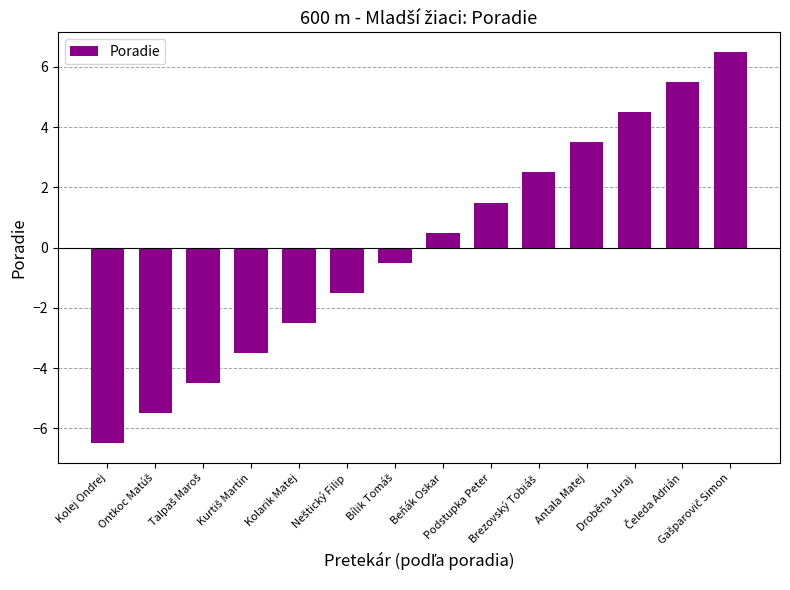

What is the smallest value displayed?

-6.5